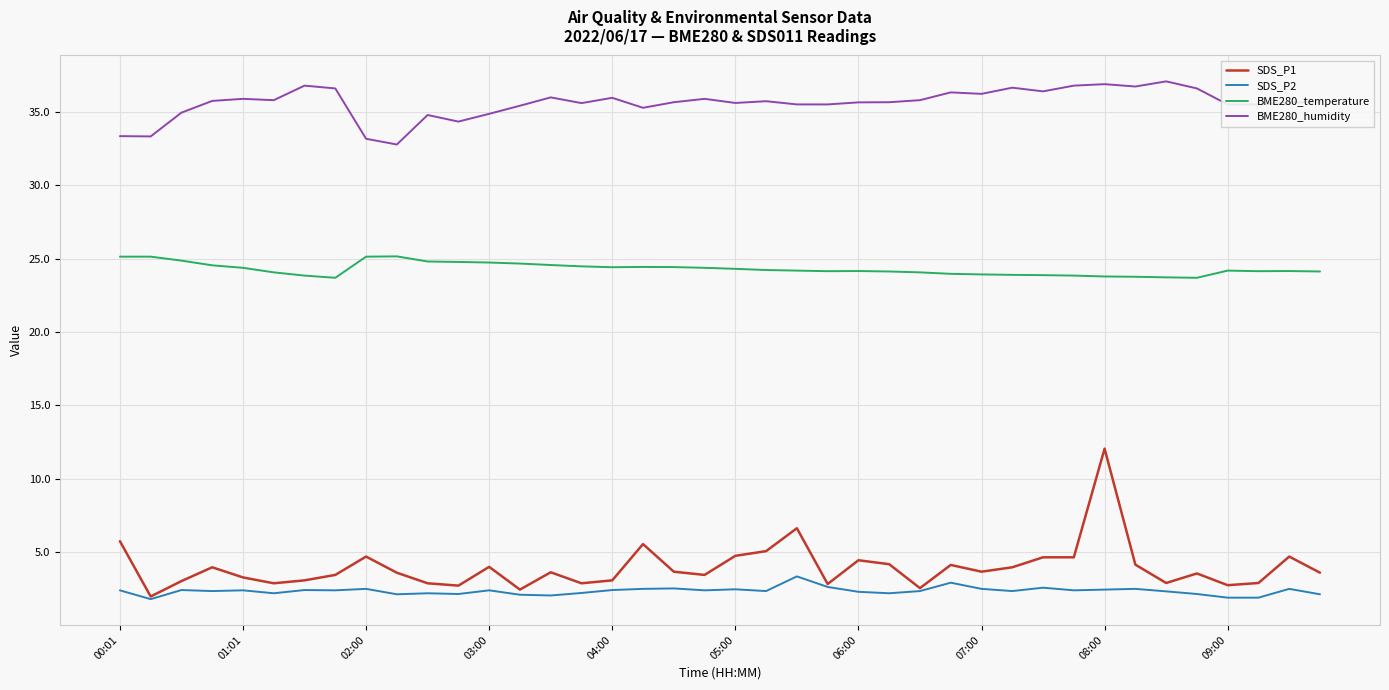

True or false: BME280_temperature and SDS_P1 cross at least once.

False